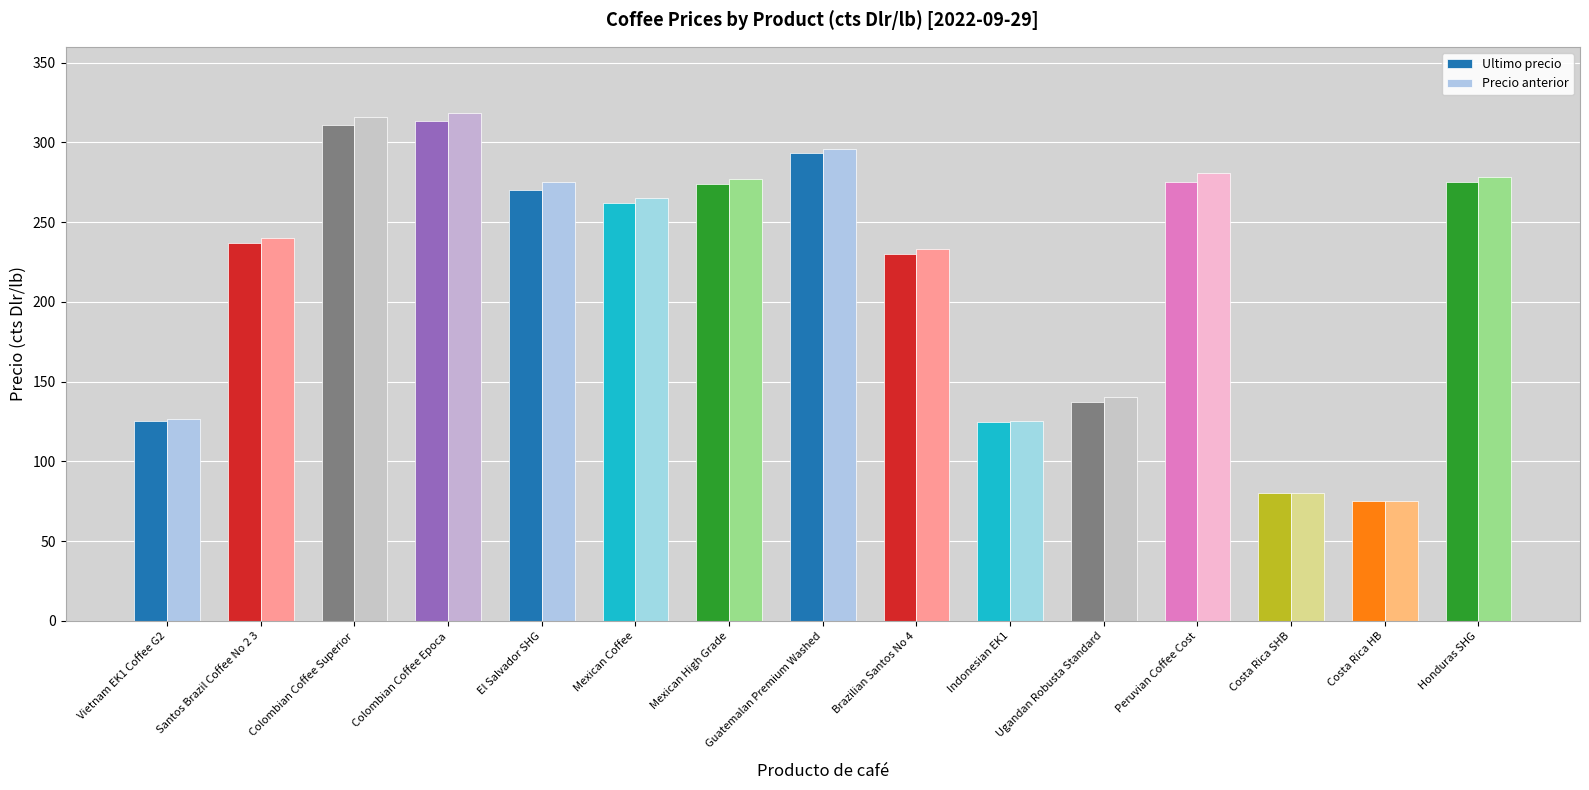

At which label does Precio anterior first exceed 265?

Colombian Coffee Superior